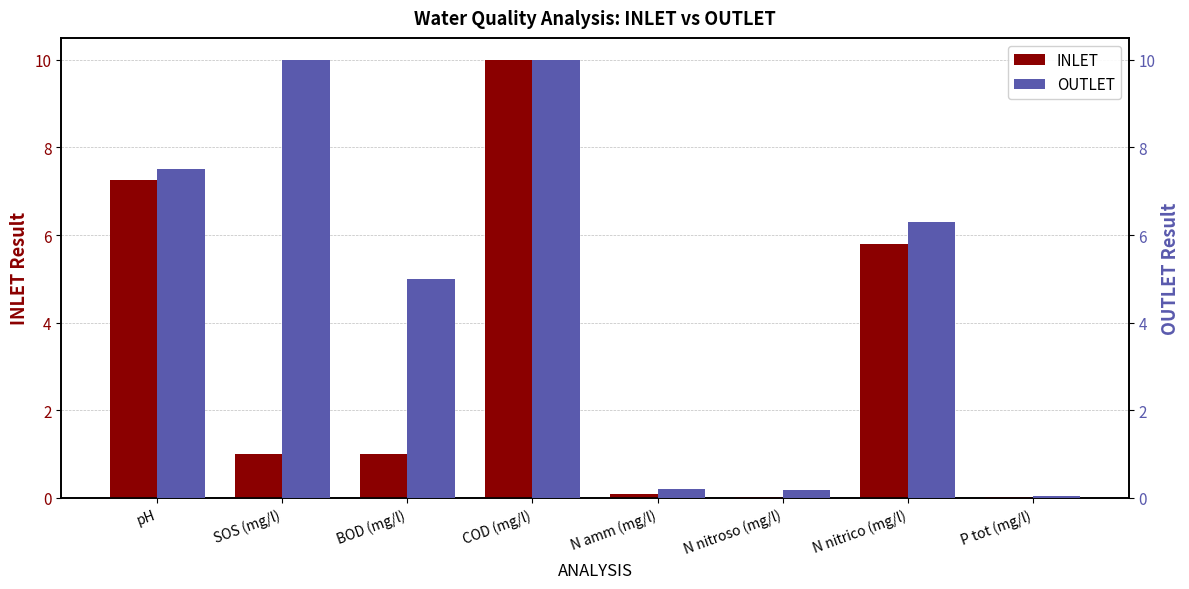

Does the chart contain any negative values?

No